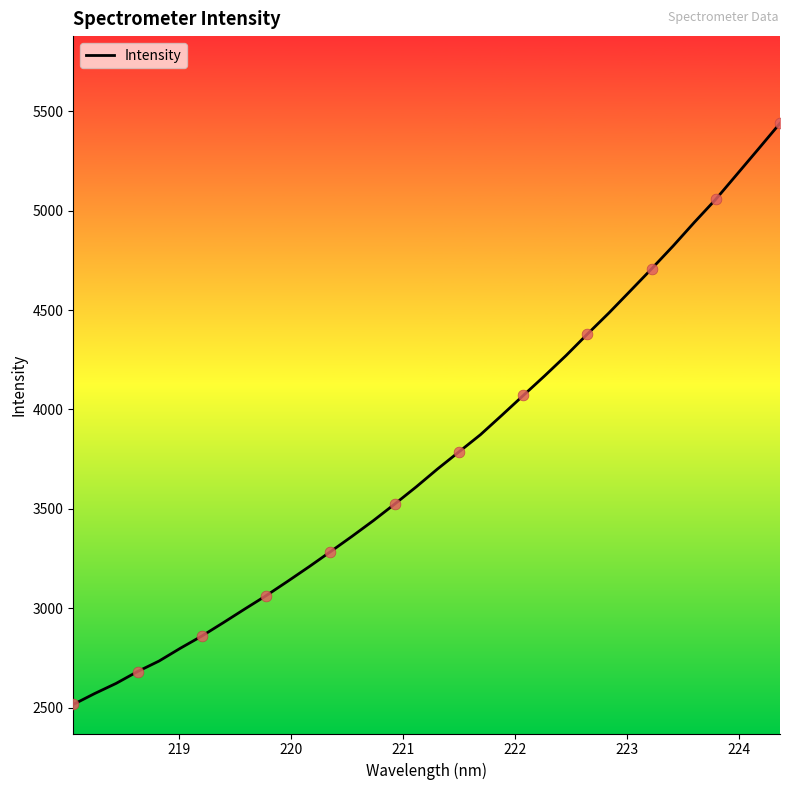

What is the smallest value displayed?

2516.2